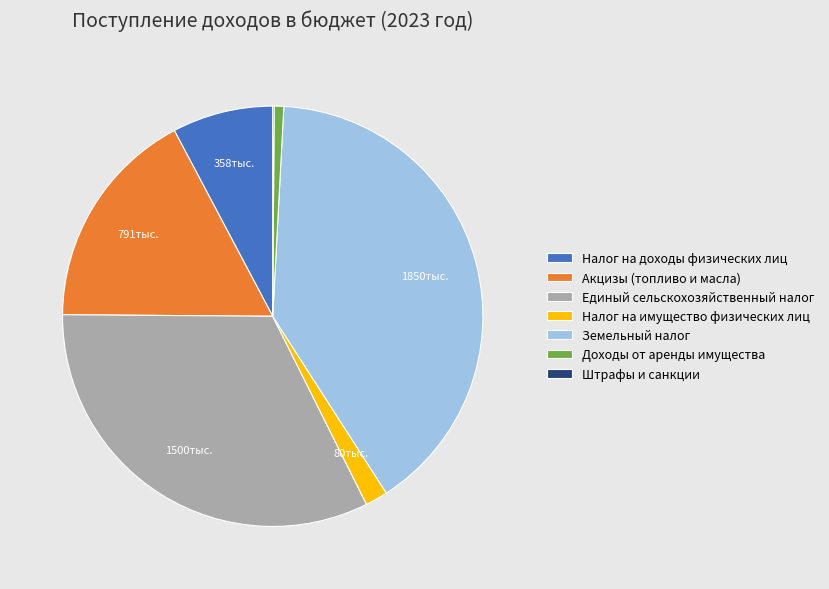

Approximately how many times larger is the value at Налог на доходы физических лиц compared to Акцизы (топливо и масла)?

0.5